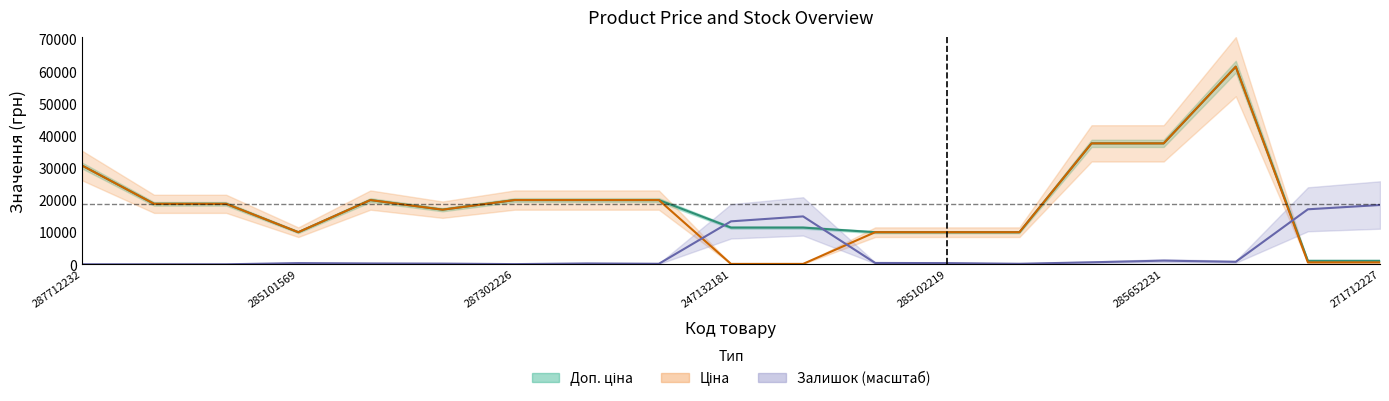

How many series are shown in this chart?

3